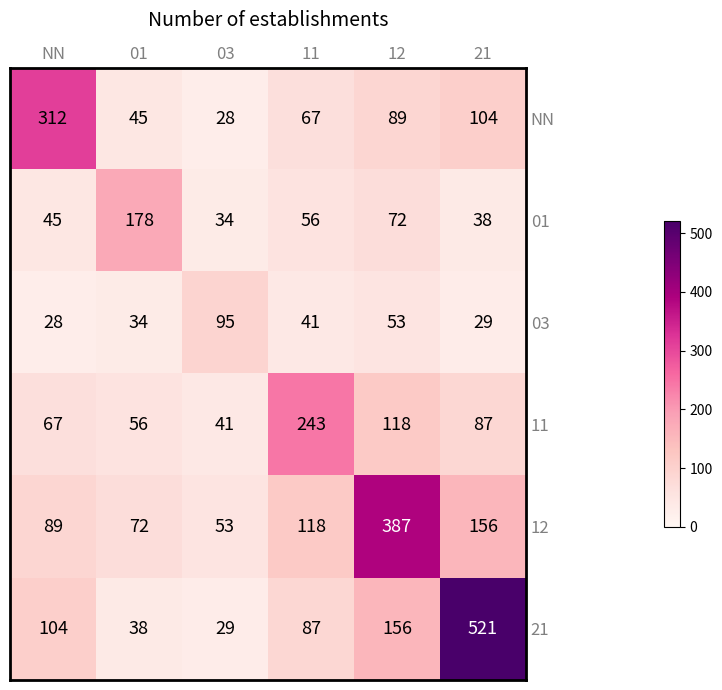

Which series has the largest total across all categories?

21